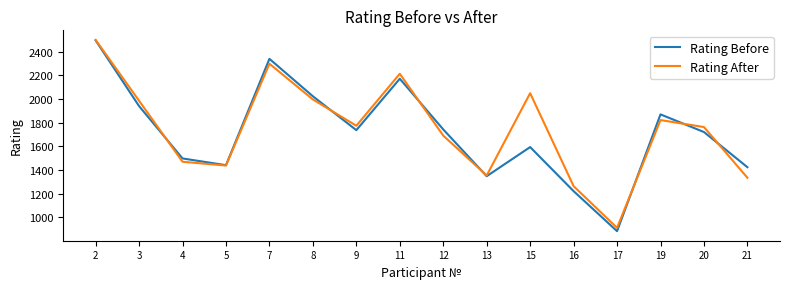

How many series are shown in this chart?

2